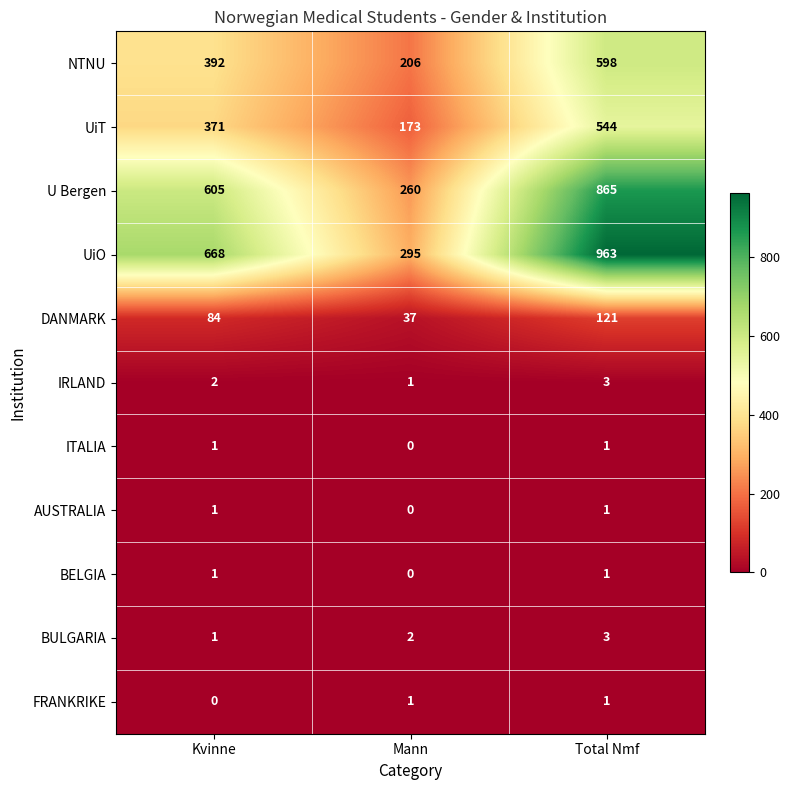

The UiT series shows 544 at Total Nmf. True or false?

True